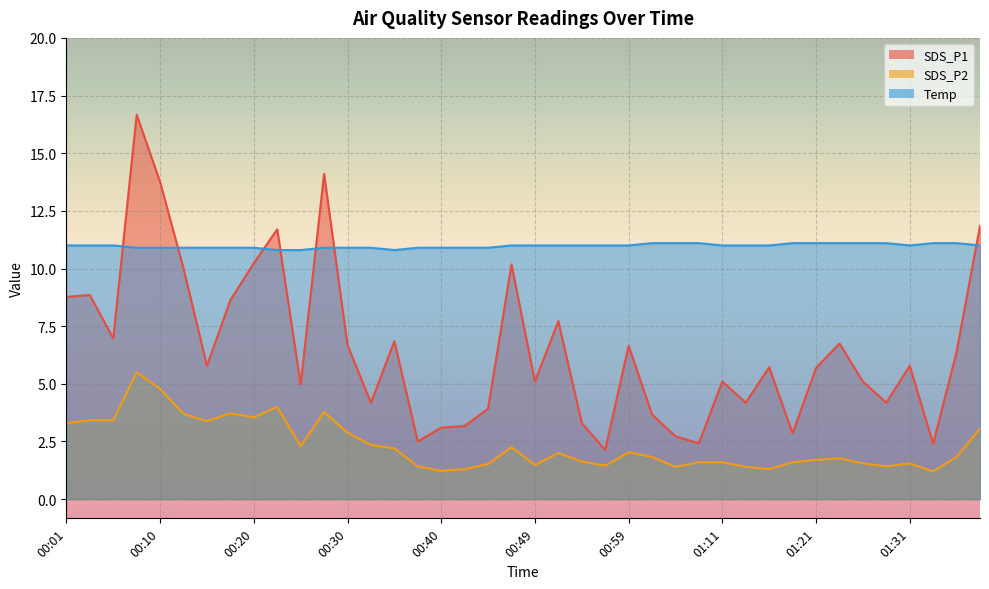

List the series in order of their peak value, lowest first.

SDS_P2, Temp, SDS_P1